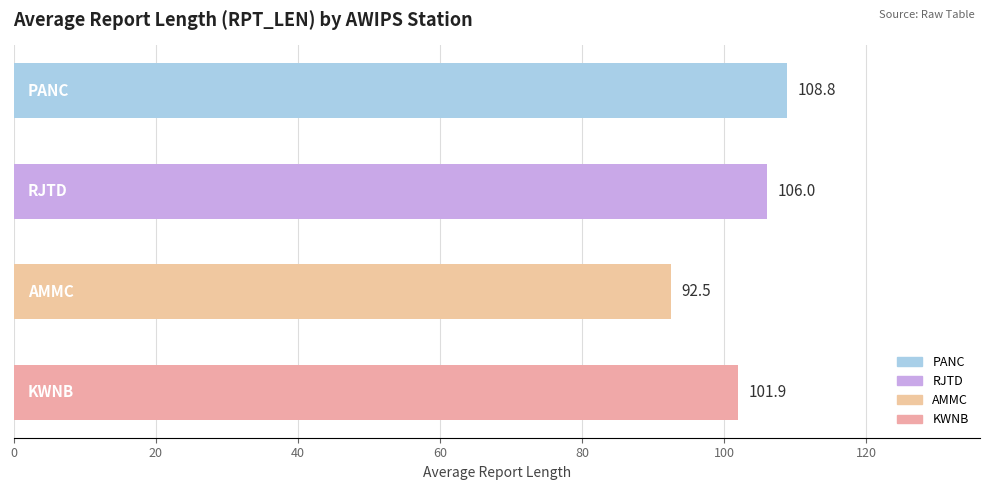

How many bars are there in total?

4